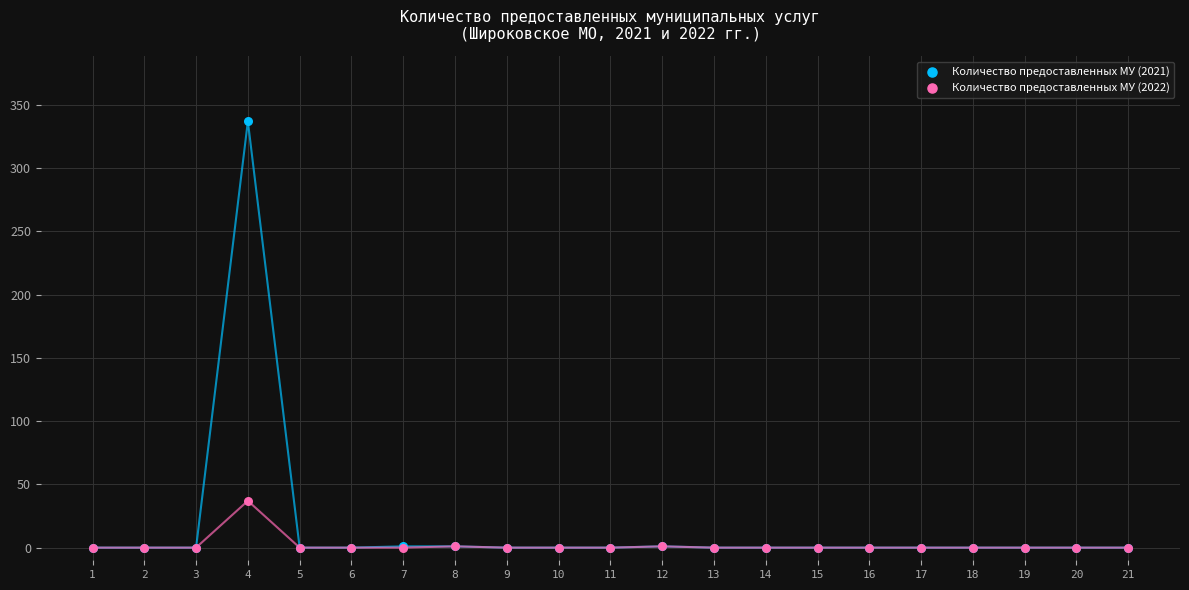

Across all series, what Y value is closest to 168?

37